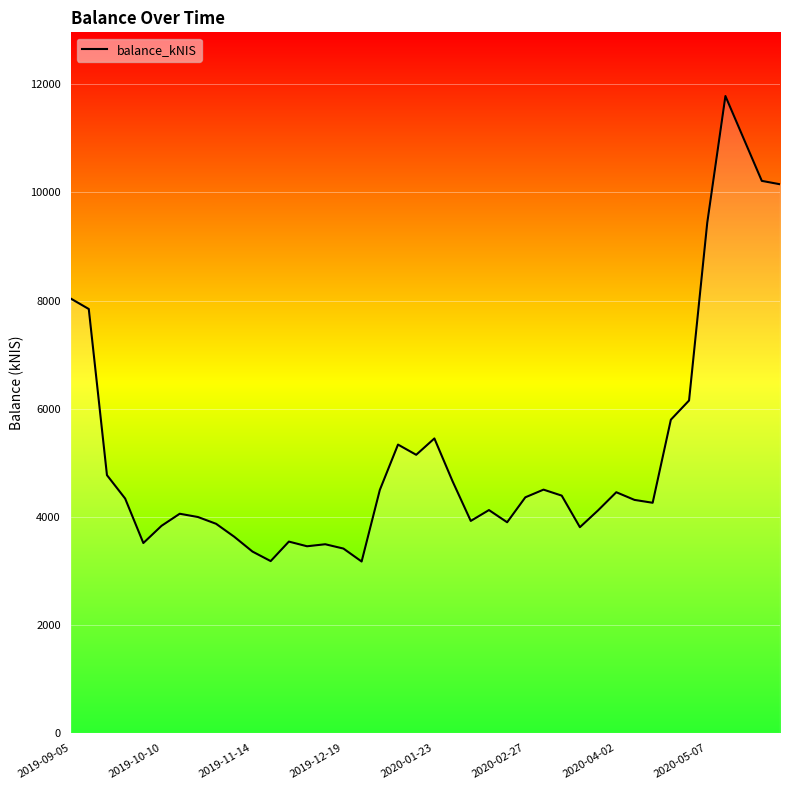

What is the difference between the maximum and minimum values?

8610.6